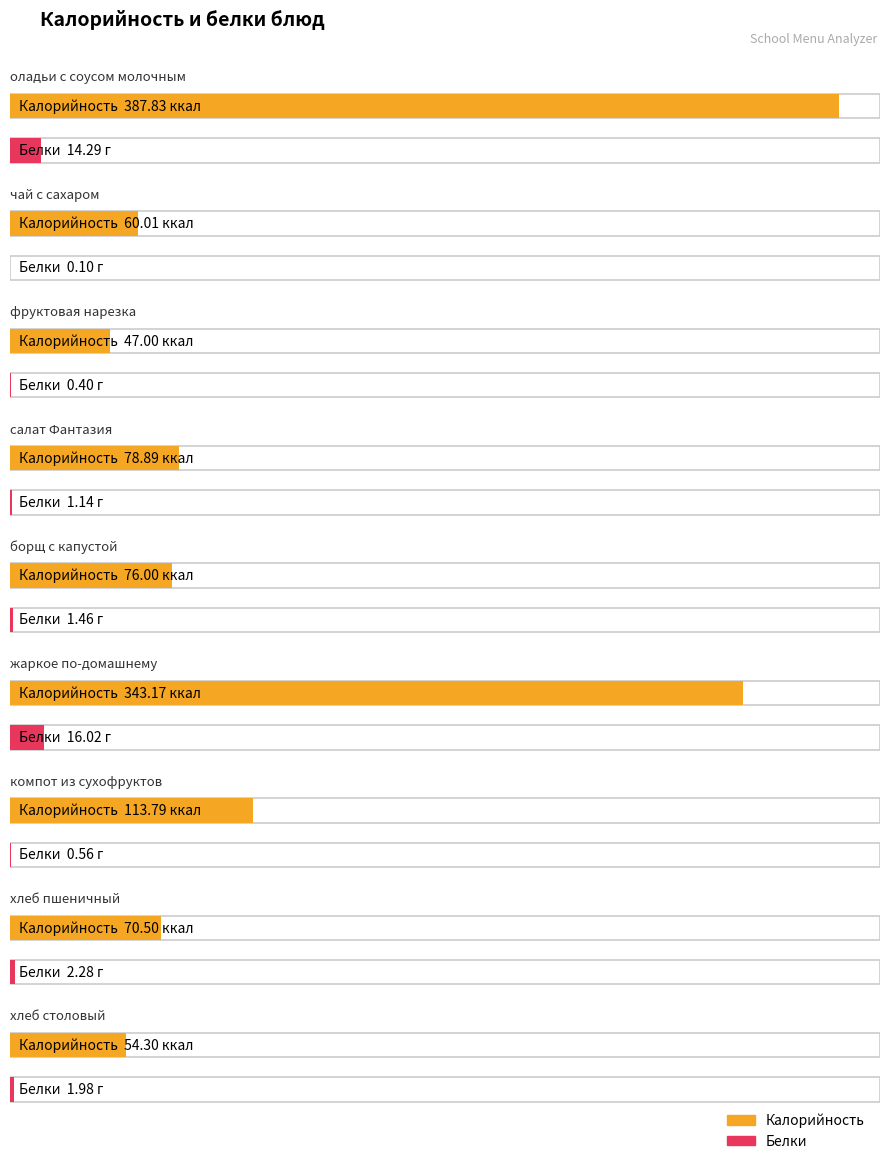

What is the value of the Белки bar at the 4th from the left?

1.1